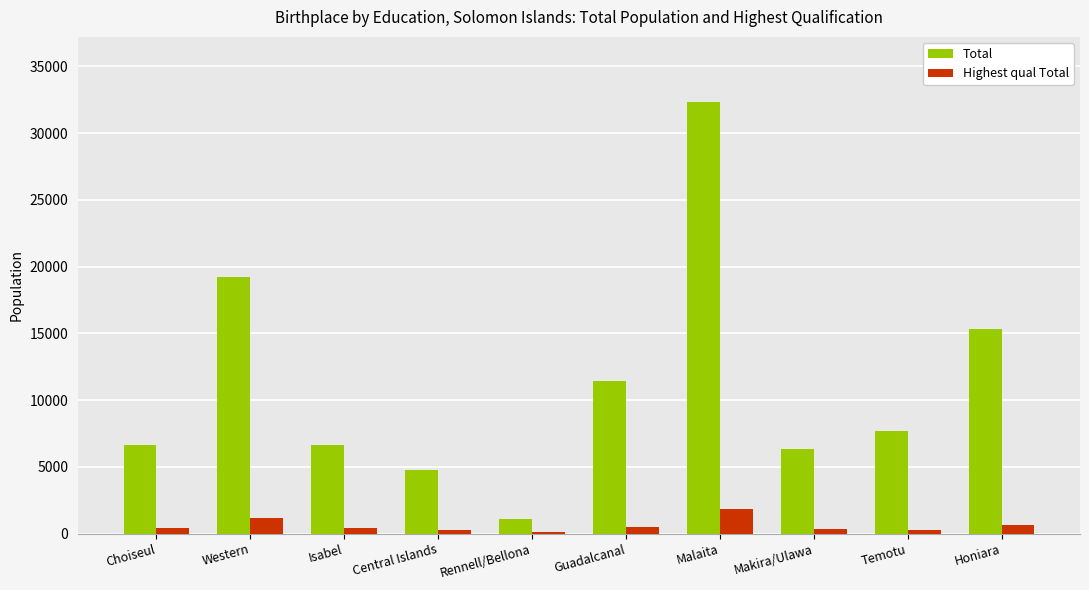

True or false: Highest qual Total has a value of 1844 at Malaita.

True